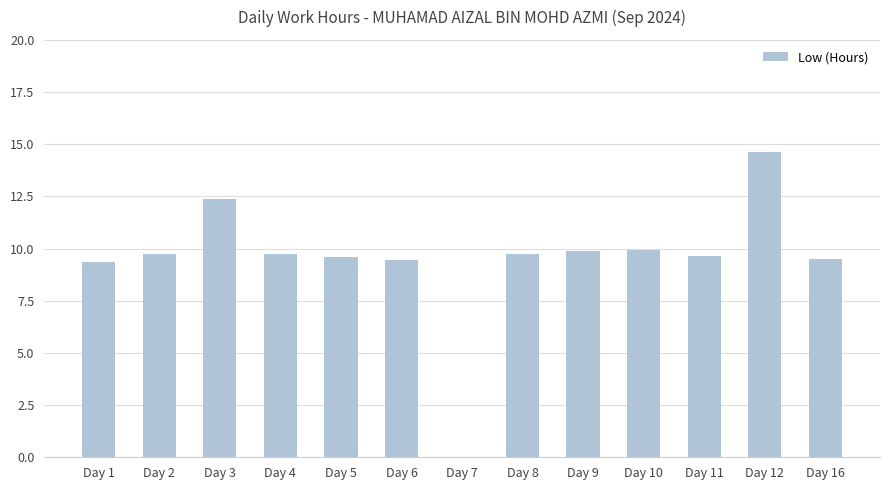

Count the number of data series in this chart.

1